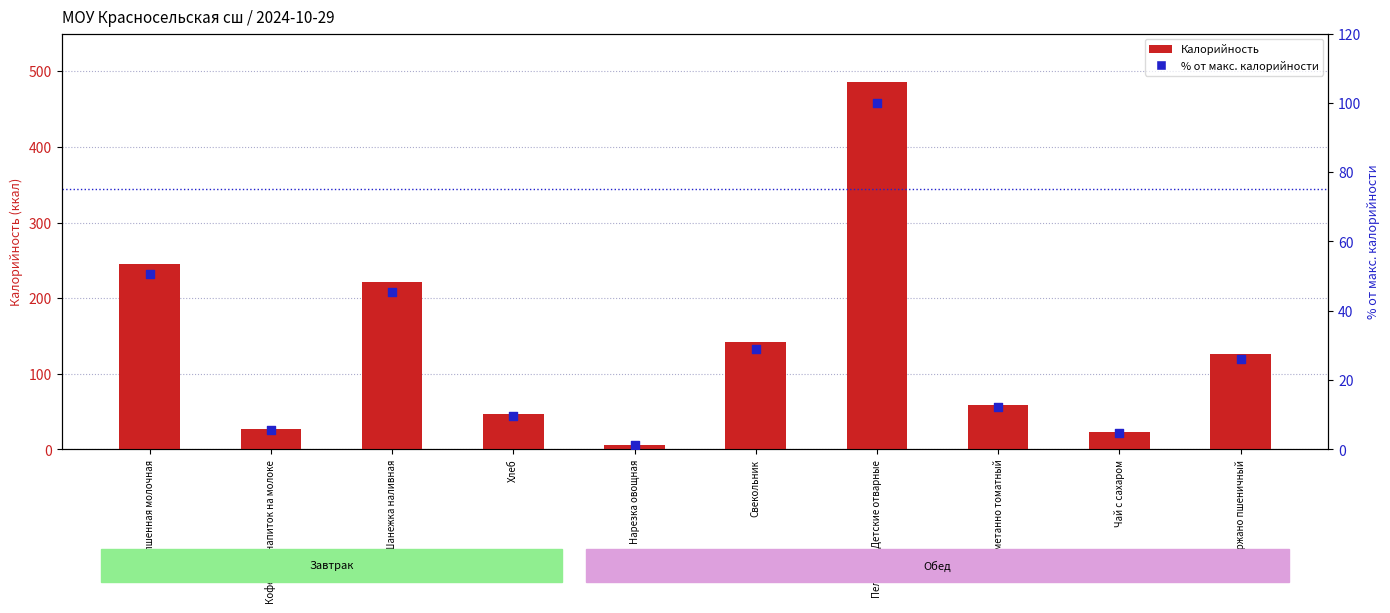

Which series contains the lowest Y value?

% от макс. калорийности